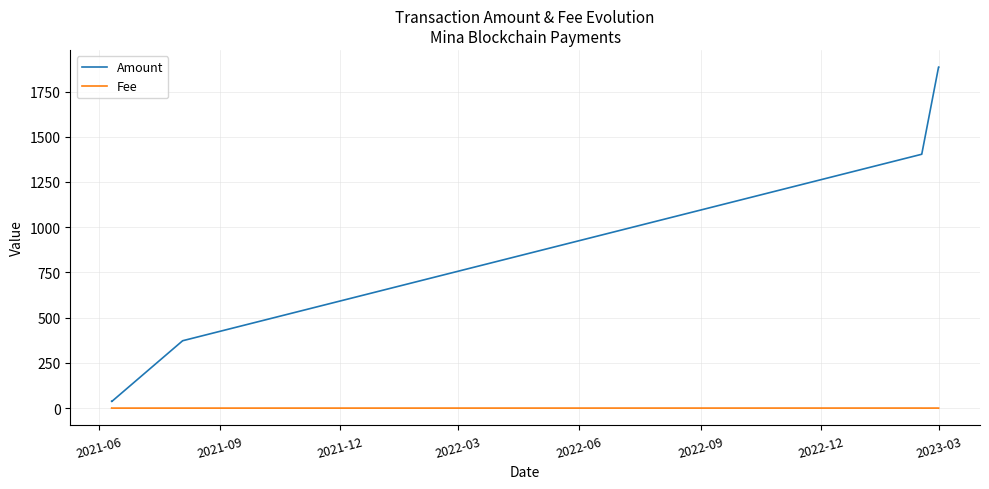

Which series has the largest total across all categories?

Amount